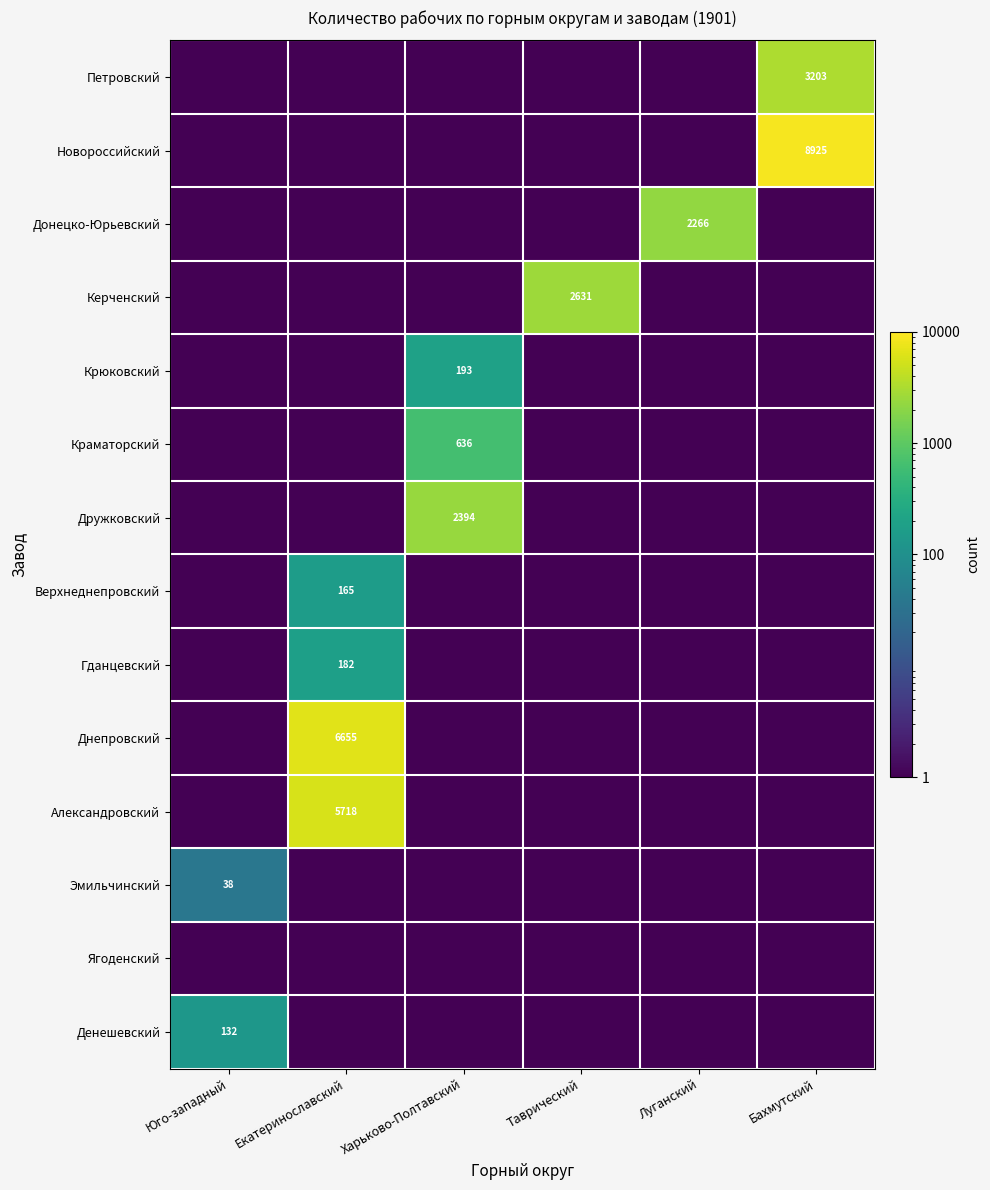

The value of Днепровский at Екатеринославский is 6655.0. True or false?

True